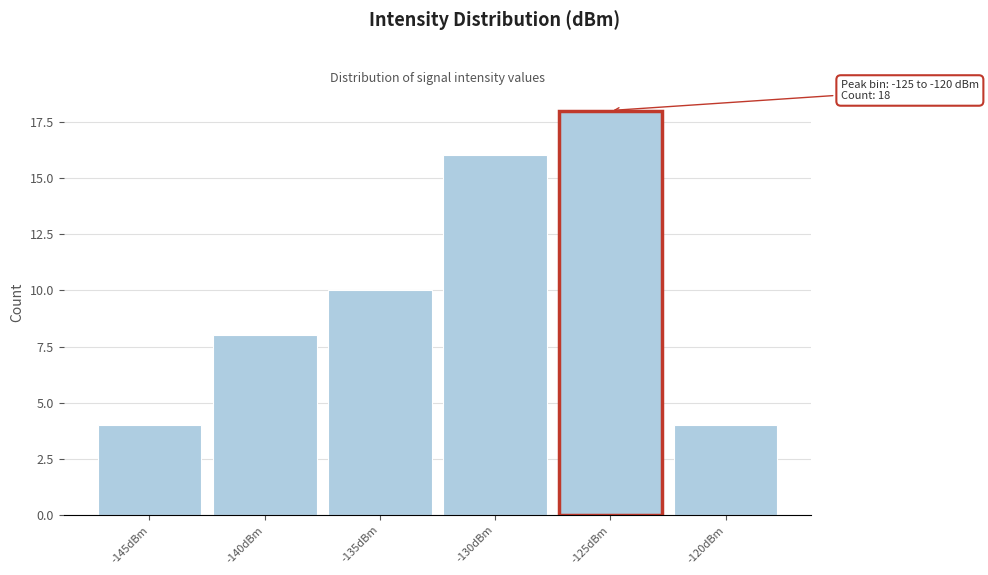

Reading right to left, extract all data points from this chart.

4	18	16	10	8	4